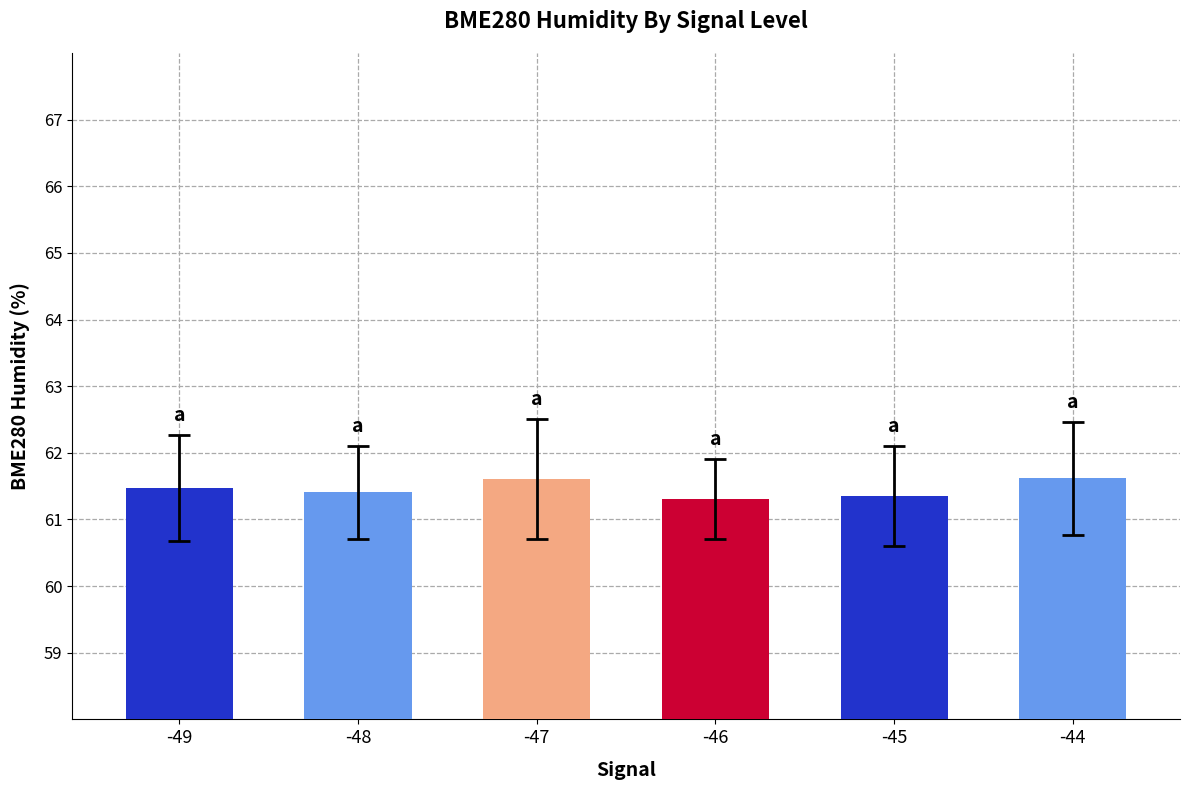

What is the change in value from -48 to -45?

-0.1